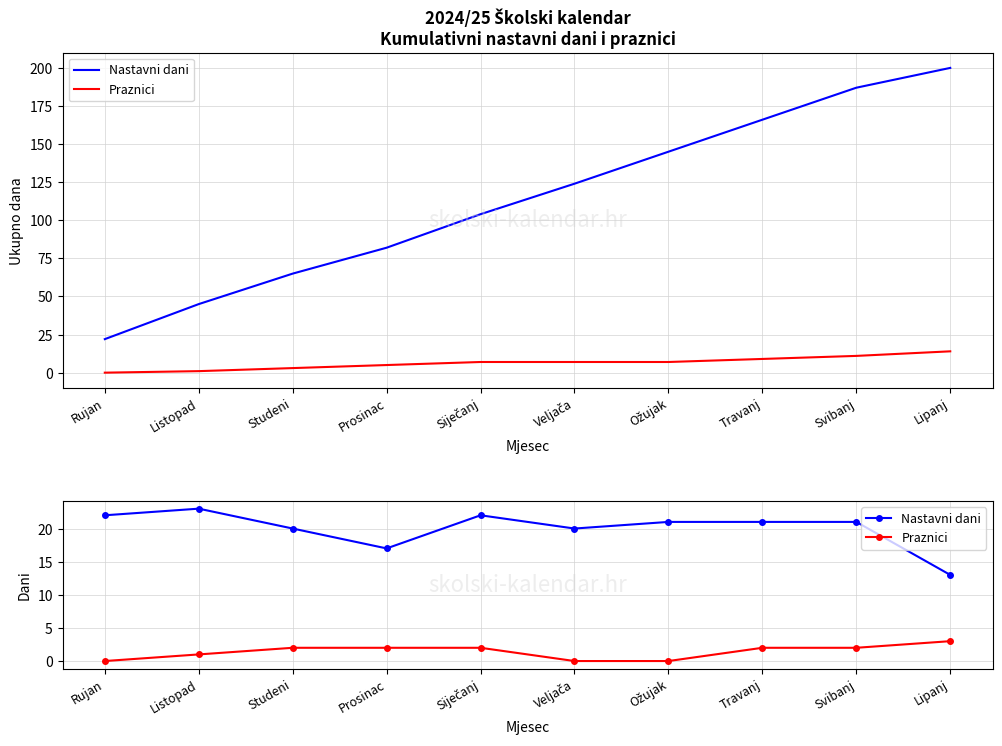

What is the sum of the Praznici values at Travanj and Listopad?

3